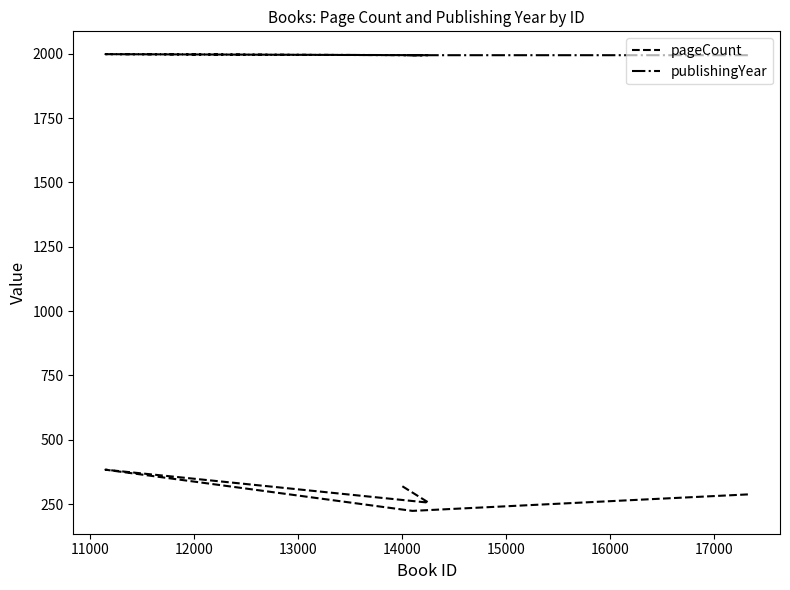

At 12000, list the series in order from smallest to largest.

pageCount, publishingYear